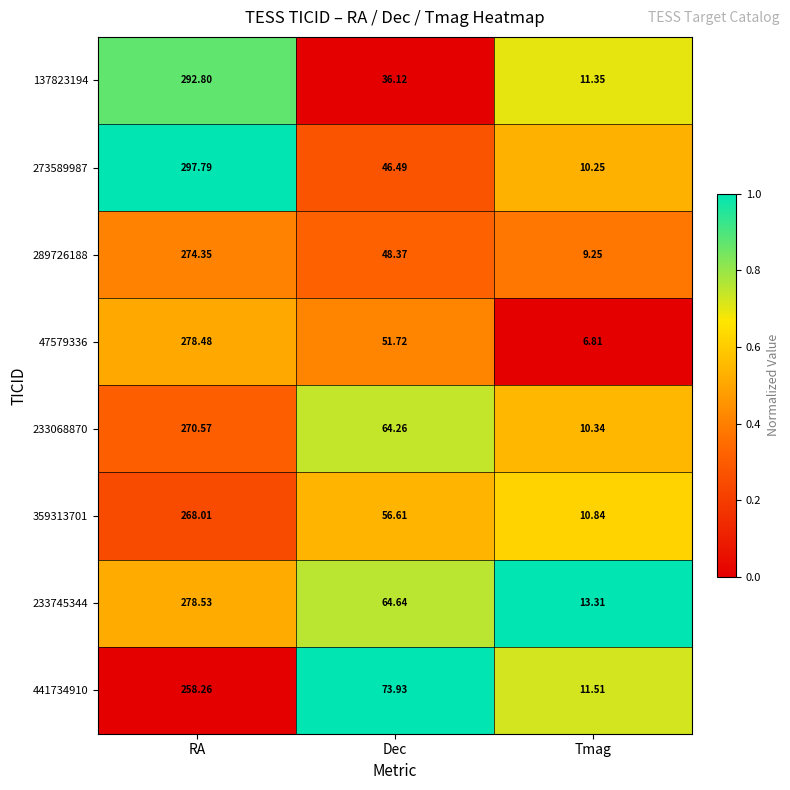

Which series has the widest spread of values?

273589987